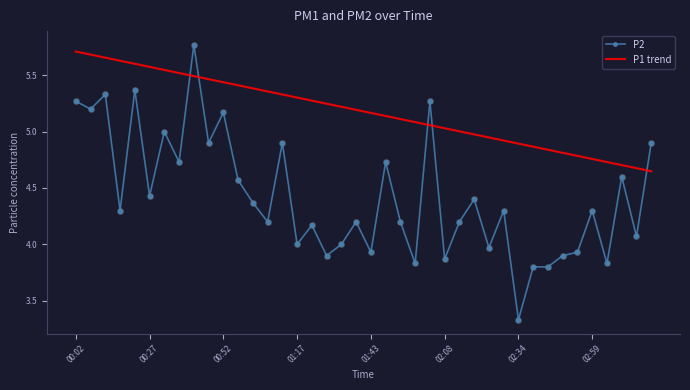

Which series has the largest total across all categories?

P1 trend